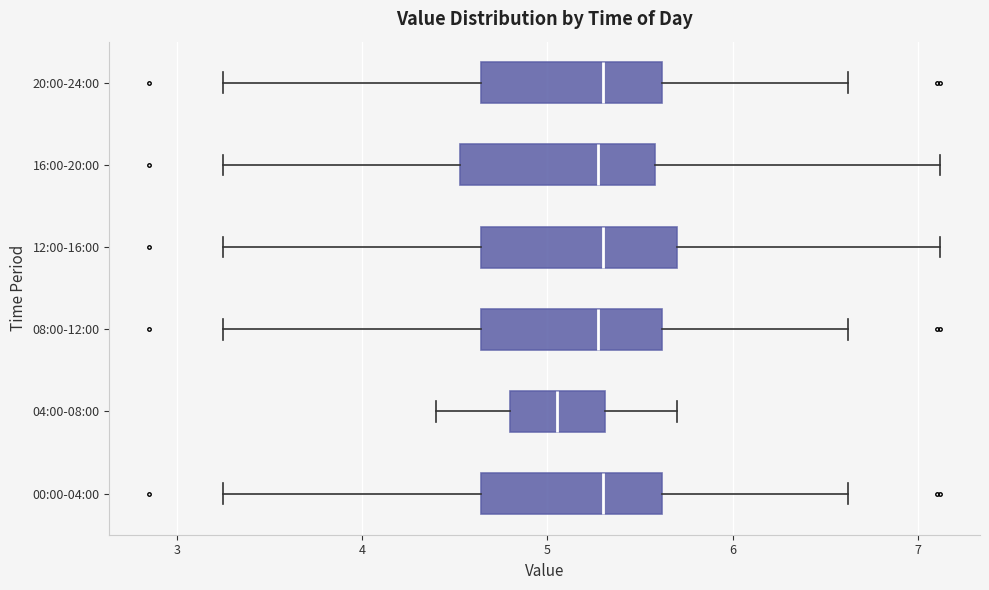

Reading bottom to top, transcribe this box plot: for each box, give where its median line is, the range the box spans, and where its two whiskers end, as read against the x-axis. The values are not printed on the chart, so give them approximately, as read against the axis.

00:00-04:00: median 5.3, box 4.6 to 5.6, whiskers 3.3 to 6.6
04:00-08:00: median 5.1, box 4.8 to 5.3, whiskers 4.4 to 5.7
08:00-12:00: median 5.3, box 4.6 to 5.6, whiskers 3.3 to 6.6
12:00-16:00: median 5.3, box 4.6 to 5.7, whiskers 3.3 to 7.1
16:00-20:00: median 5.3, box 4.5 to 5.6, whiskers 3.3 to 7.1
20:00-24:00: median 5.3, box 4.6 to 5.6, whiskers 3.3 to 6.6